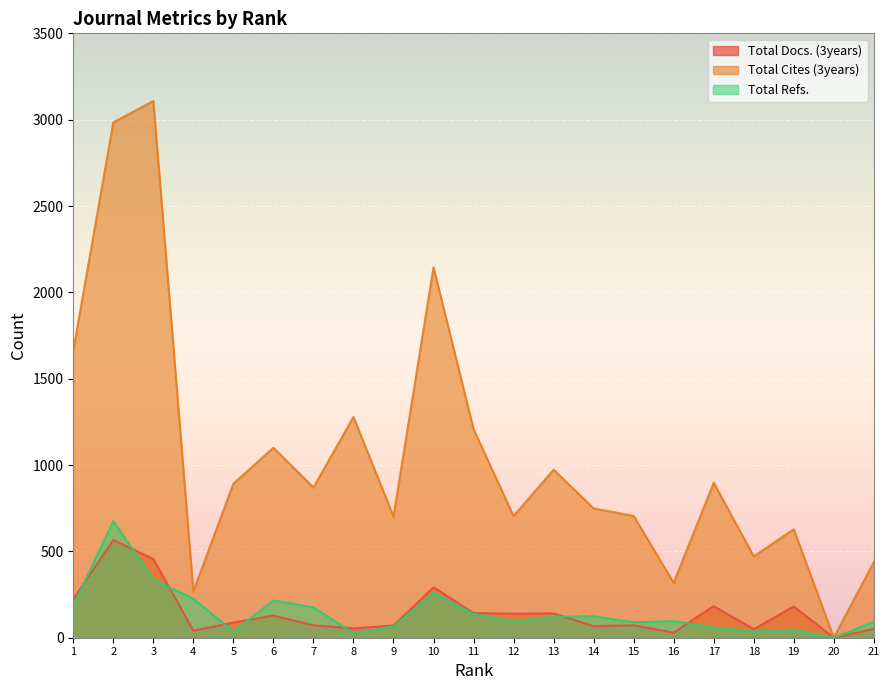

Is the value of Total Docs. (3years) at 15 greater than the value of Total Refs. at 17?

Yes